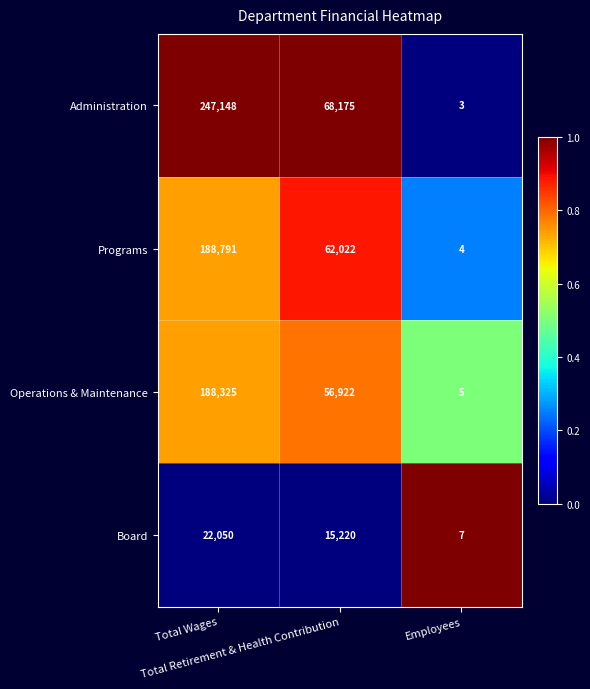

What is the lowest value of the Operations & Maintenance series?

5